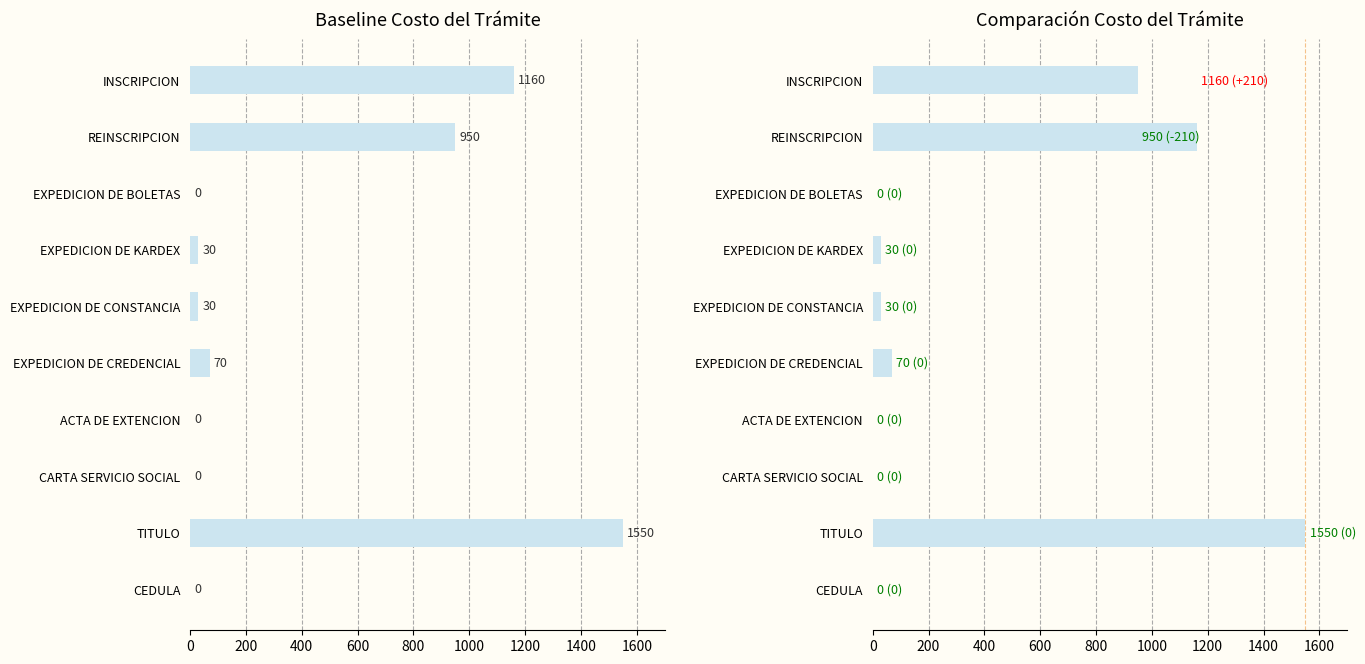

Reading left to right, list all the values displayed in this chart.

Baseline Cost: 0	1550	0	0	70	30	30	0	950	1160
Comparison Cost: 0	1550	0	0	70	30	30	0	1160	950